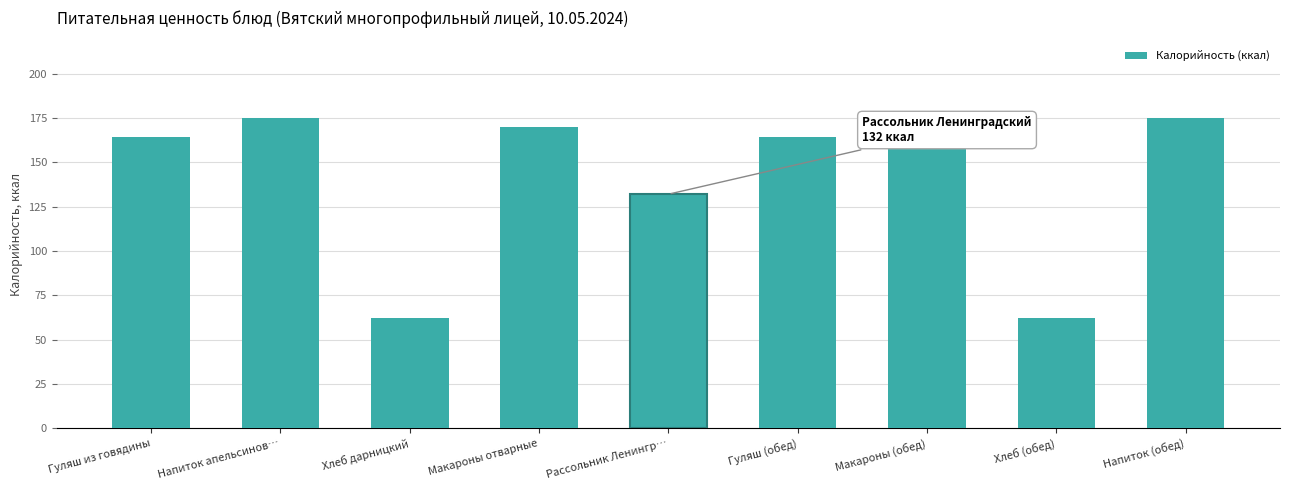

Where is the data nearest to the value 118?

Рассольник Ленингр…